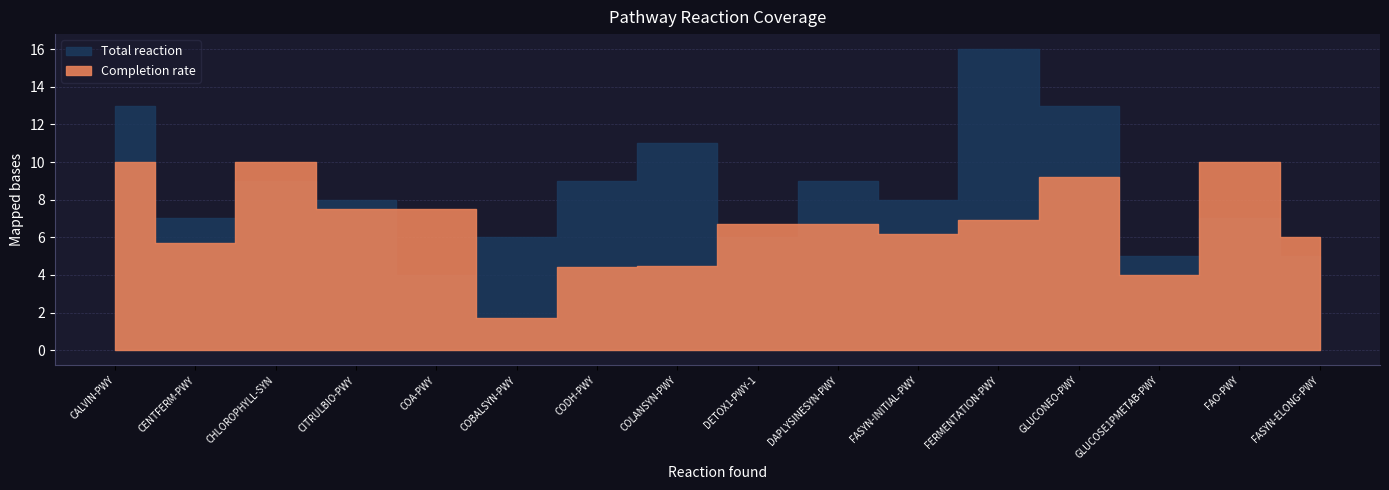

List the labels in order of Completion rate value, smallest first.

COBALSYN-PWY, GLUCOSE1PMETAB-PWY, CODH-PWY, COLANSYN-PWY, CENTFERM-PWY, FASYN-ELONG-PWY, FASYN-INITIAL-PWY, DETOX1-PWY-1, DAPLYSINESYN-PWY, FERMENTATION-PWY, CITRULBIO-PWY, COA-PWY, GLUCONEO-PWY, CALVIN-PWY, CHLOROPHYLL-SYN, FAO-PWY